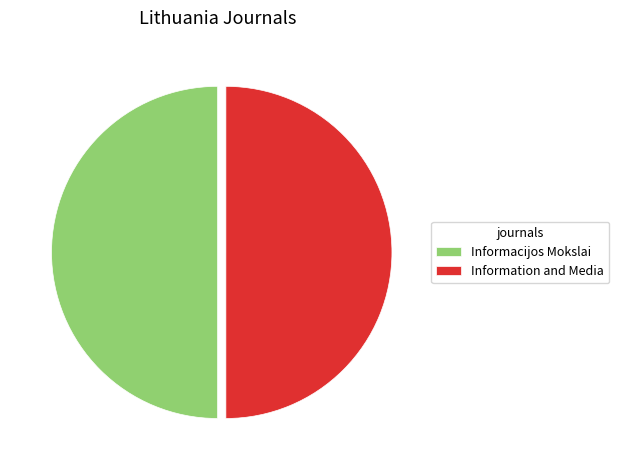

True or false: Information and Media accounts for 50% of the total.

True